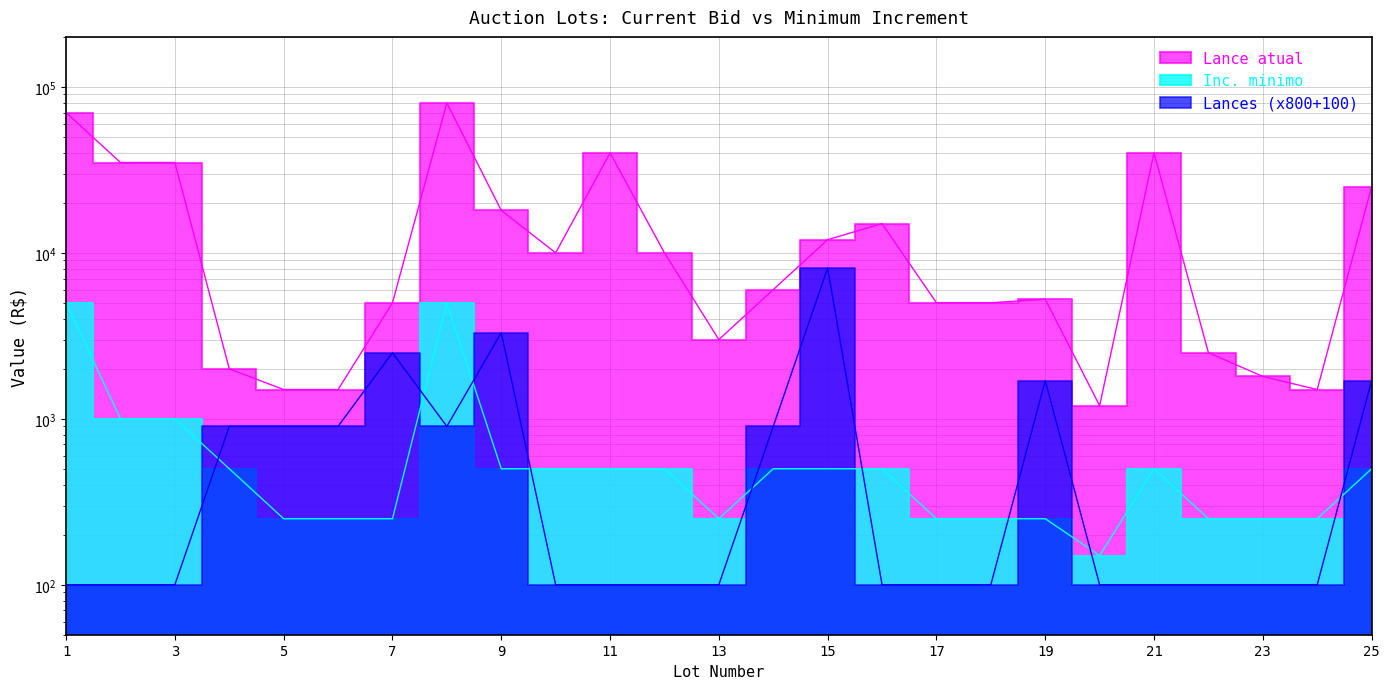

Which series has the largest total across all categories?

Lance atual